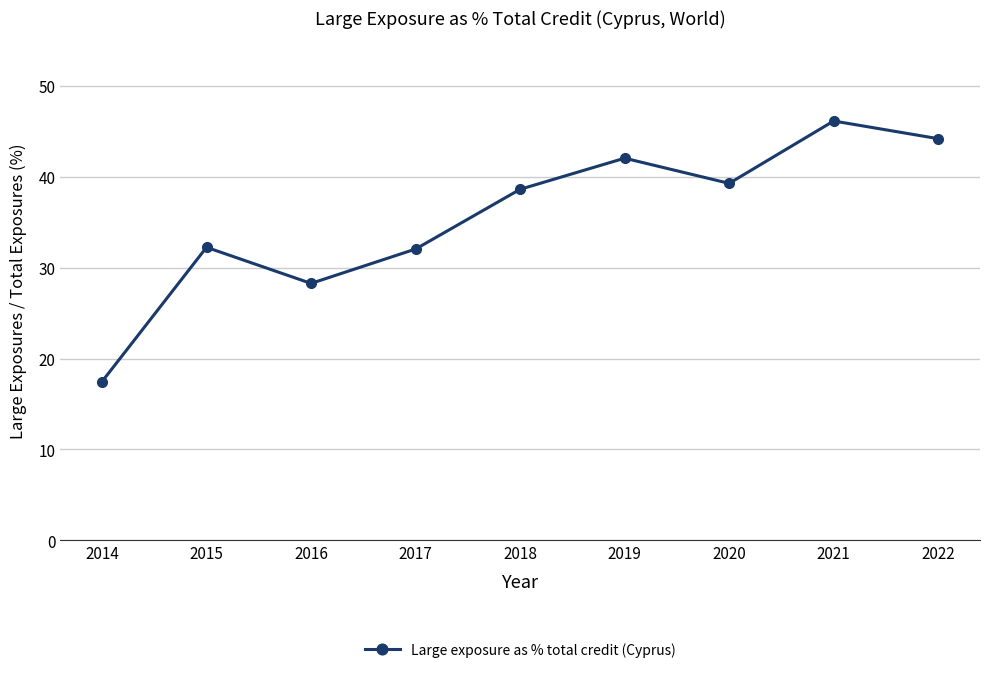

How many values are below 38?

4